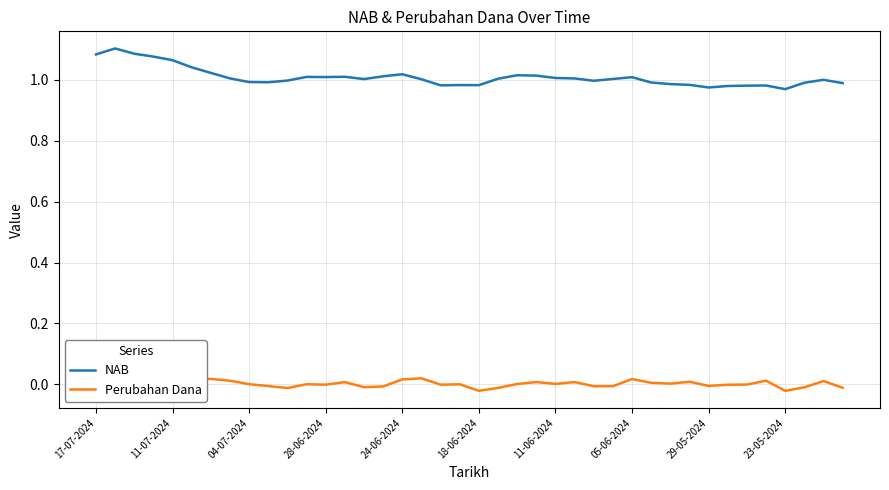

The value of NAB at 13 is 0.3. True or false?

False